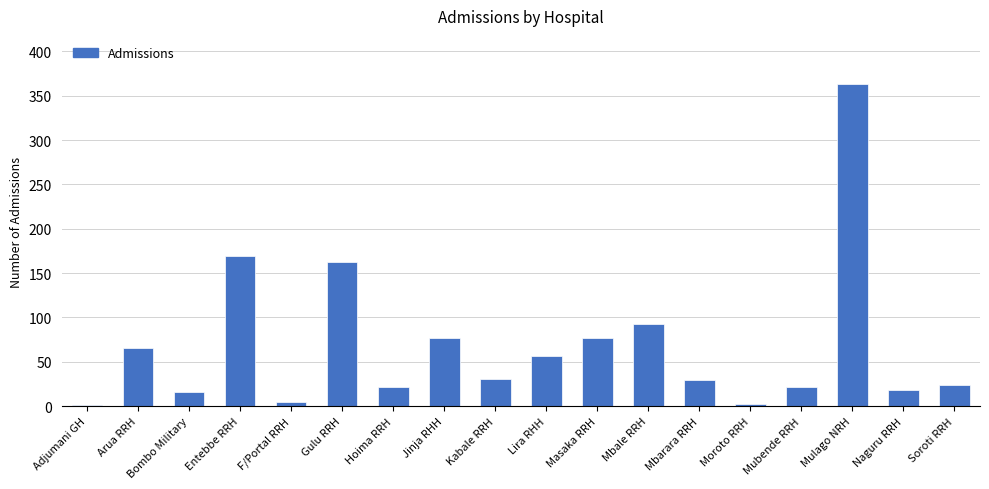

True or false: the data shows 162 at Gulu RRH.

True